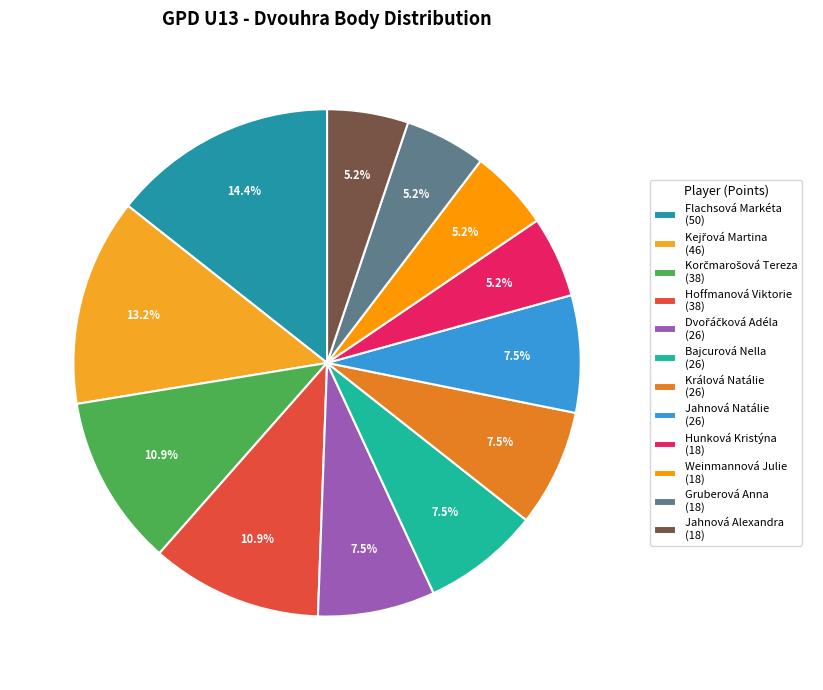

The Flachsová Markéta slice represents 14% of the pie. True or false?

True